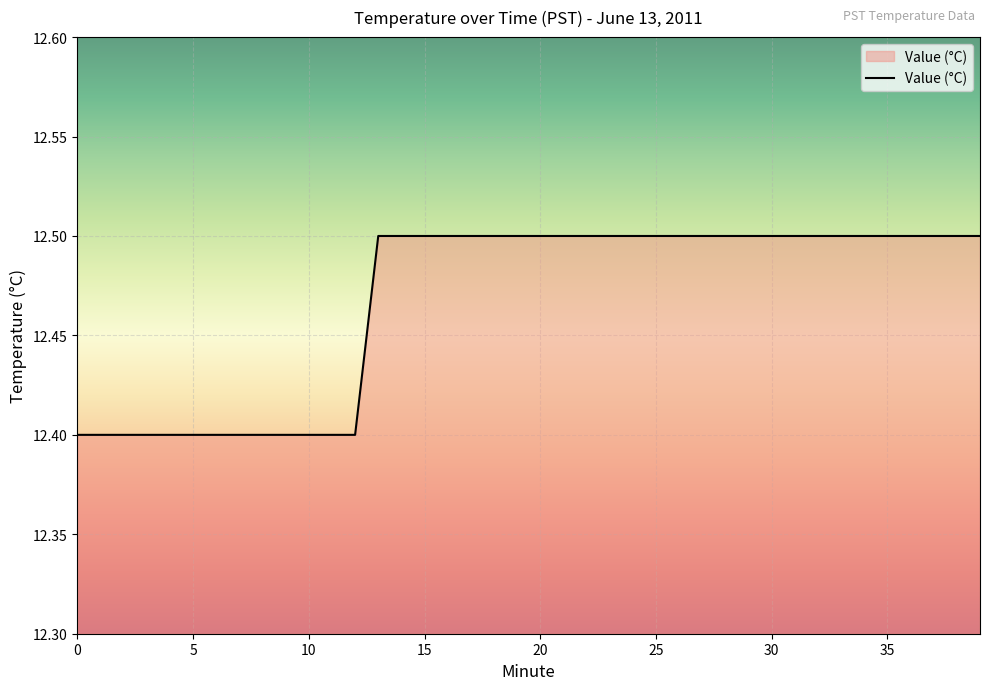

What is the minimum value shown in the chart?

12.4